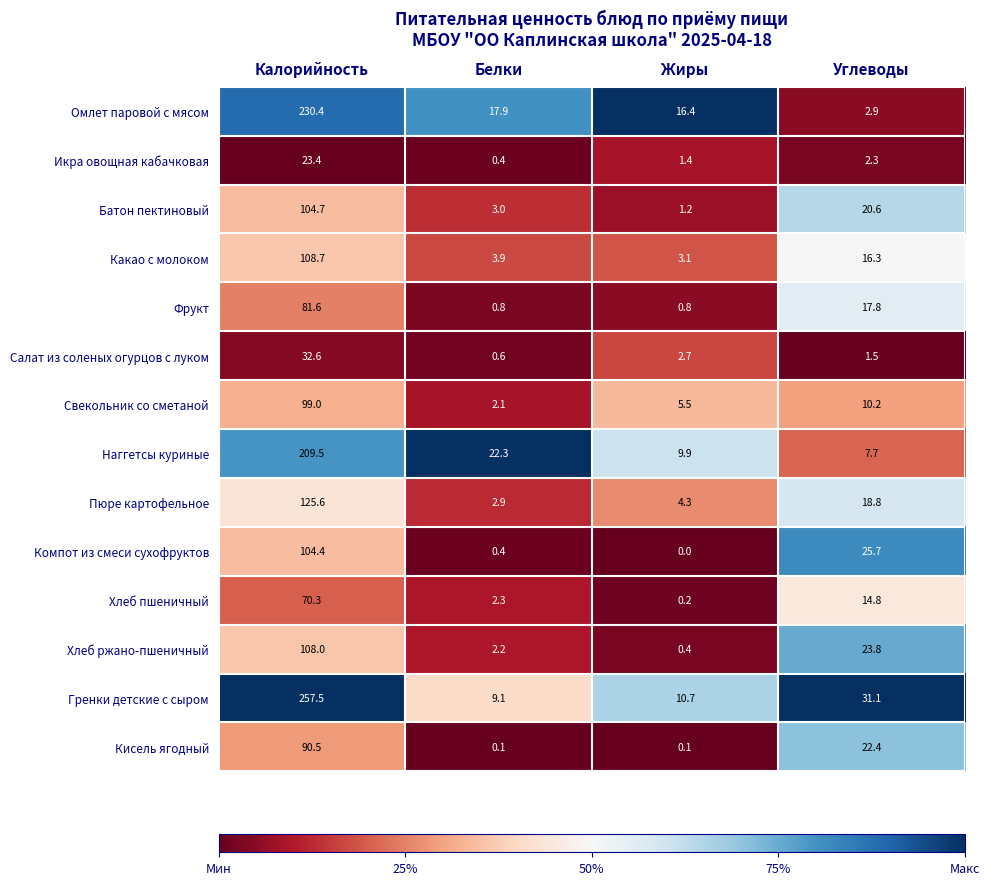

What is the sum of the Кисель ягодный values at Углеводы and Белки?

22.5